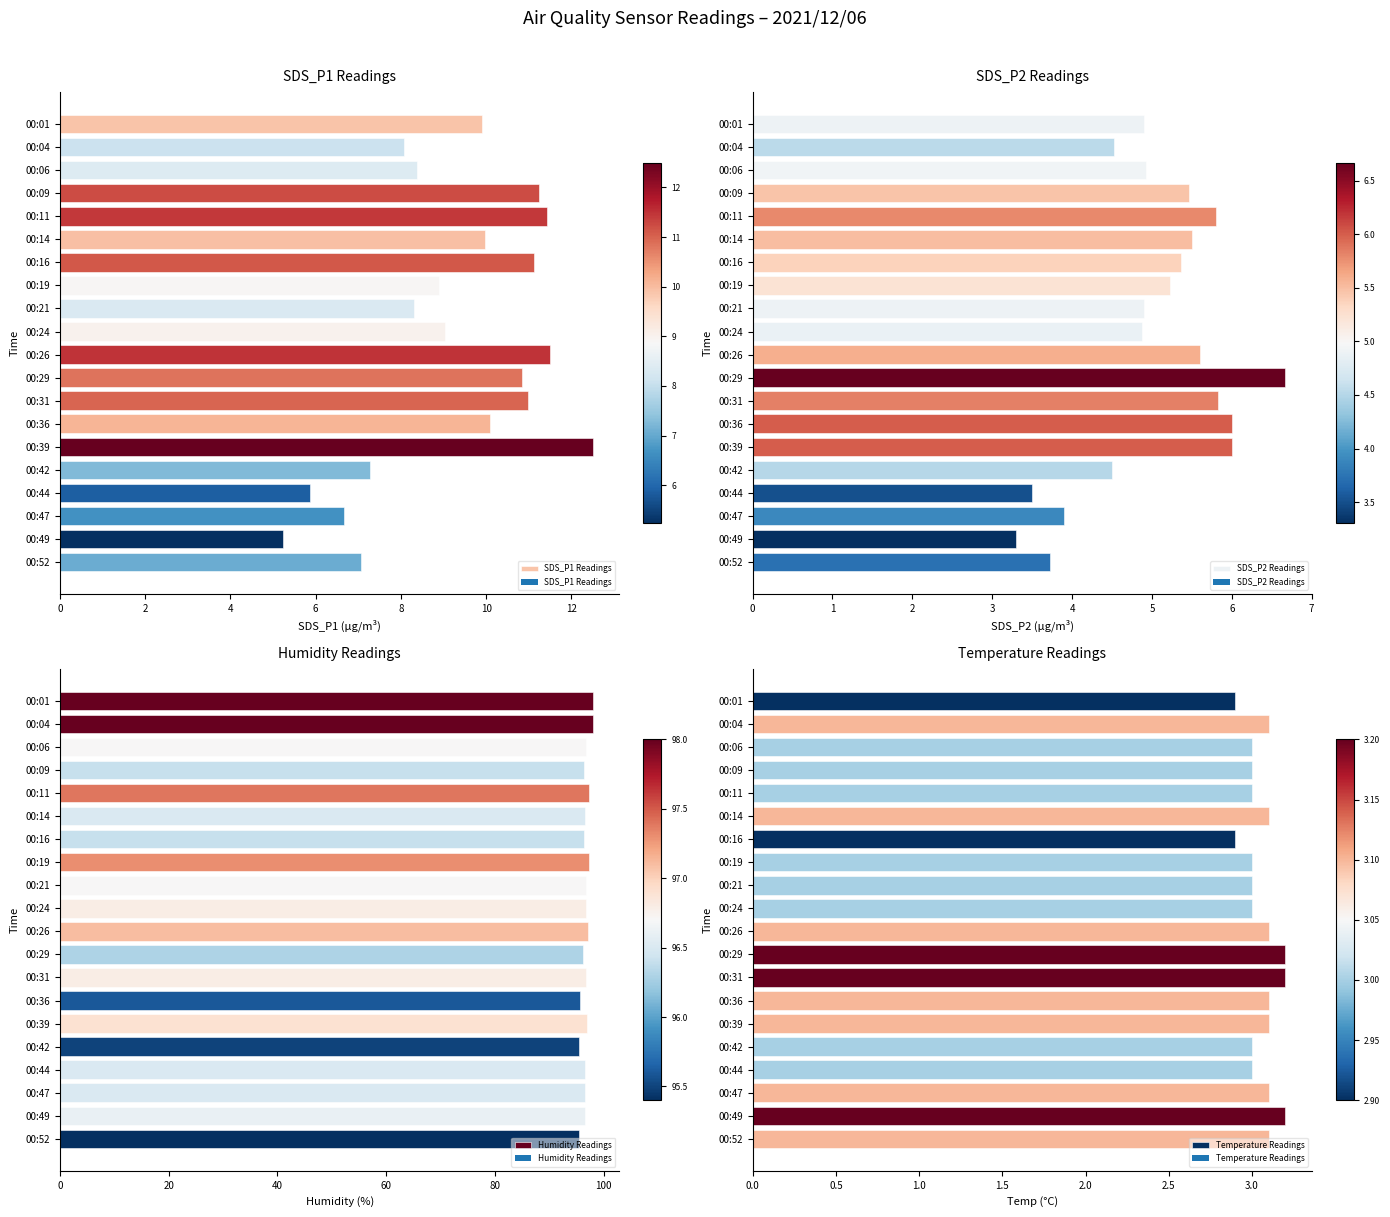

True or false: SDS_P1 Readings has a value of 3.1 at 00:52.

False